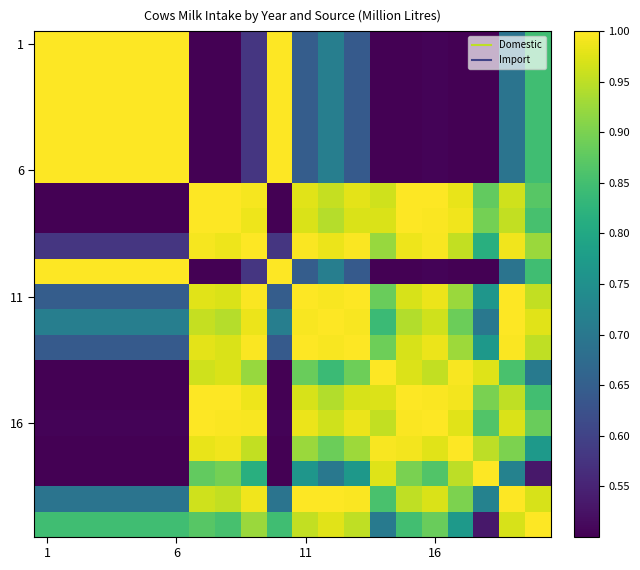

Which label corresponds to the largest value in the chart?

13